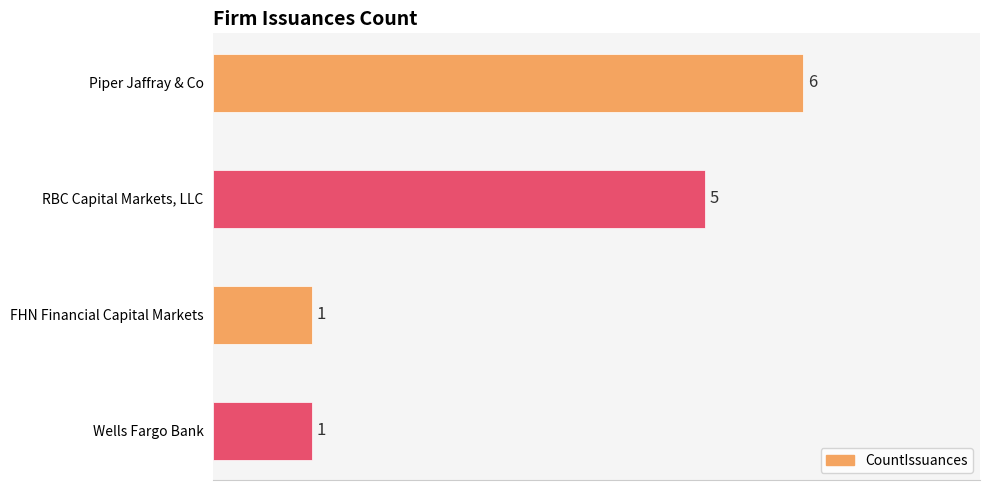

Reading top to bottom, extract all data points from this chart.

6	5	1	1